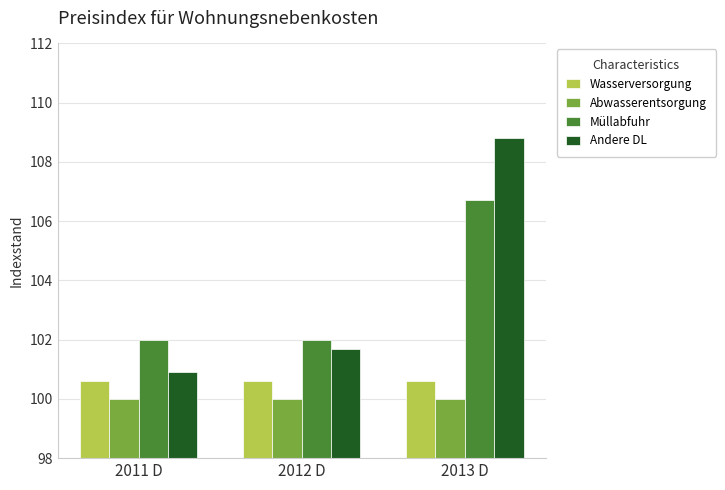

Which series has the widest spread of values?

Andere DL